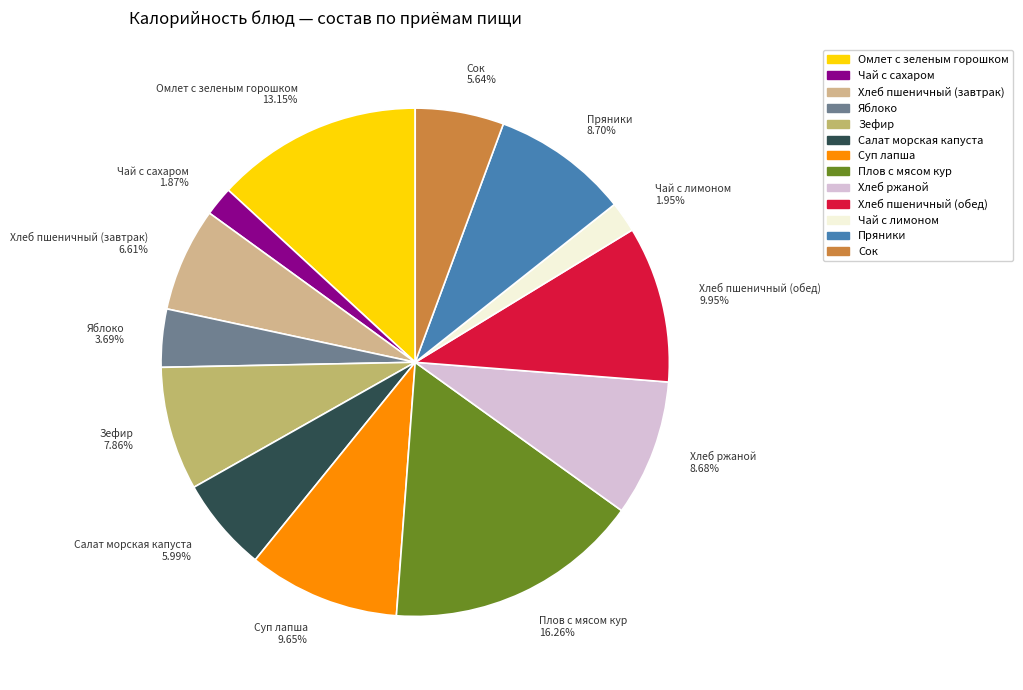

Which has a higher value, Яблоко or Хлеб ржаной?

Хлеб ржаной